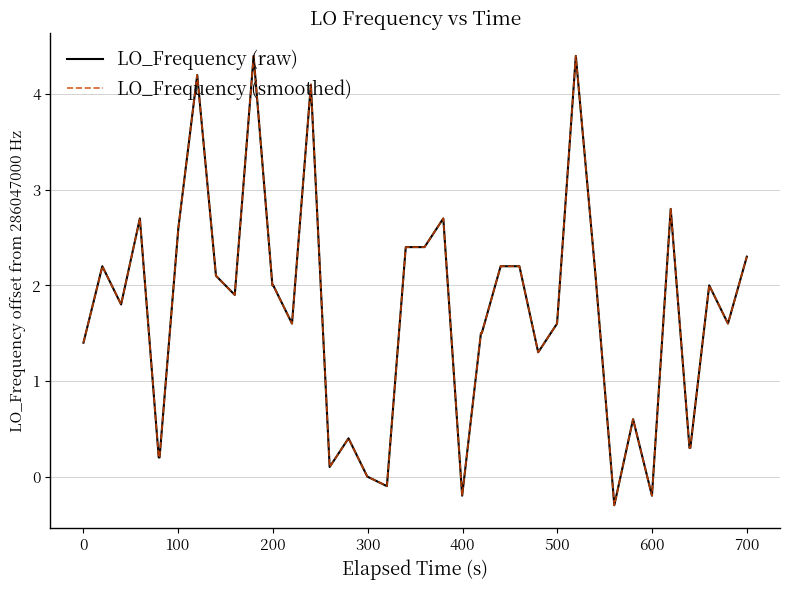

What is the lowest value of the LO_Frequency (smoothed) series?

-0.3